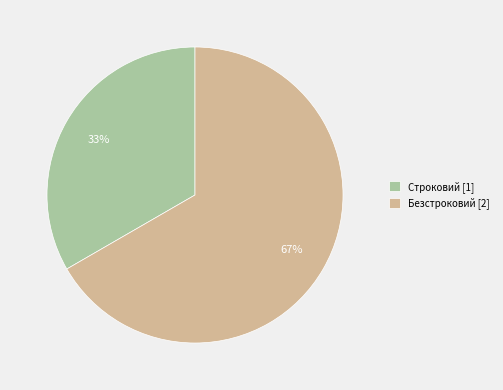

Do Безстроковий and Строковий together represent more than half of the pie?

Yes